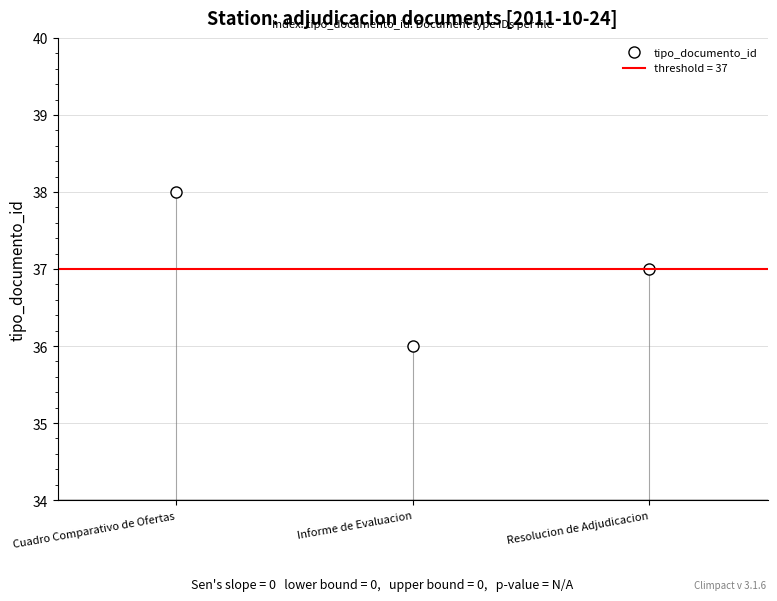

How many data points are less than 37?

1